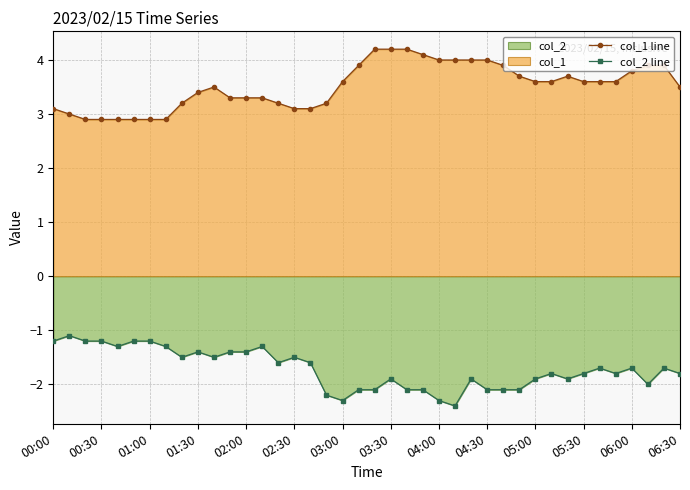

True or false: col_1 line and col_2 line intersect in this chart.

False